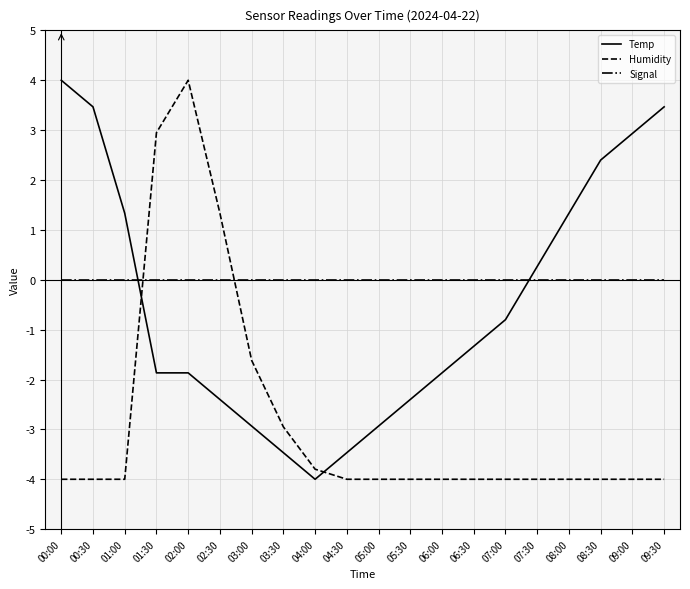

How many values in the Temp series are below -1?

11